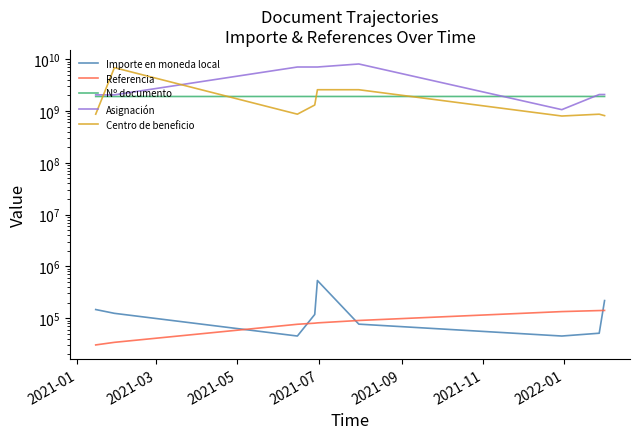

What is the label of the 3rd point from the right?

2022-01